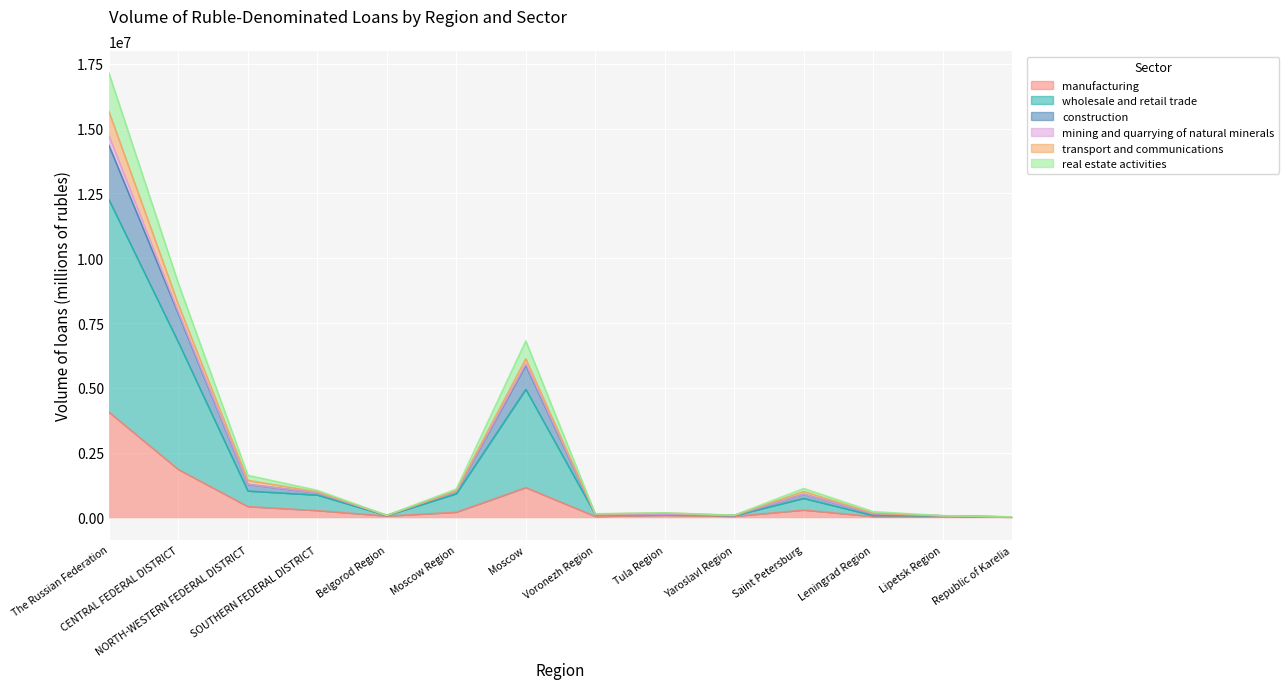

What value does the manufacturing series have at Leningrad Region?

33370